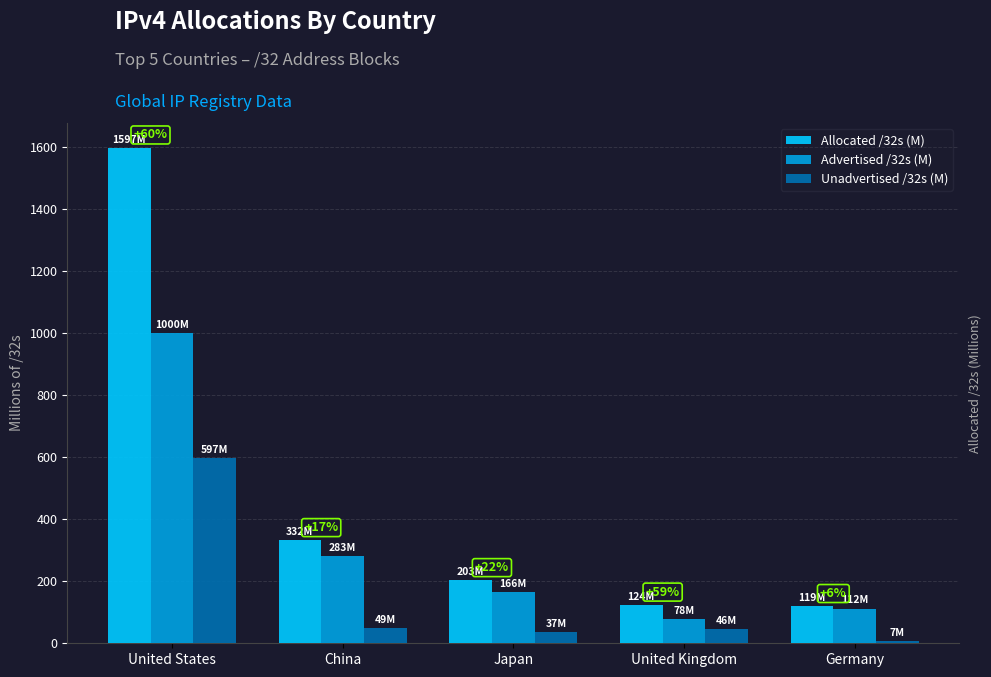

At which category is the sum across all series the highest?

United States